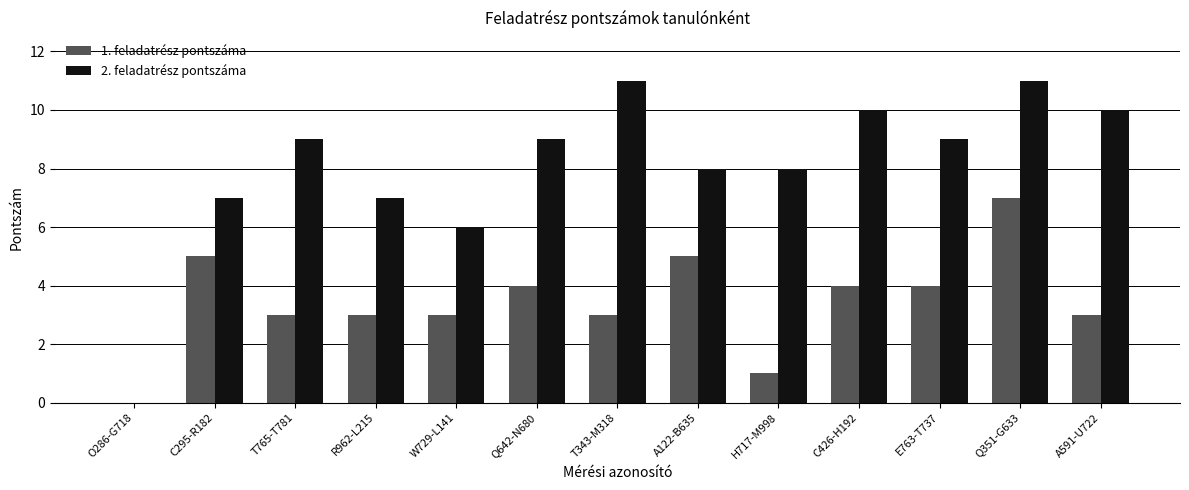

The 2. feladatrész pontszáma series shows 15 at E763-T737. True or false?

False